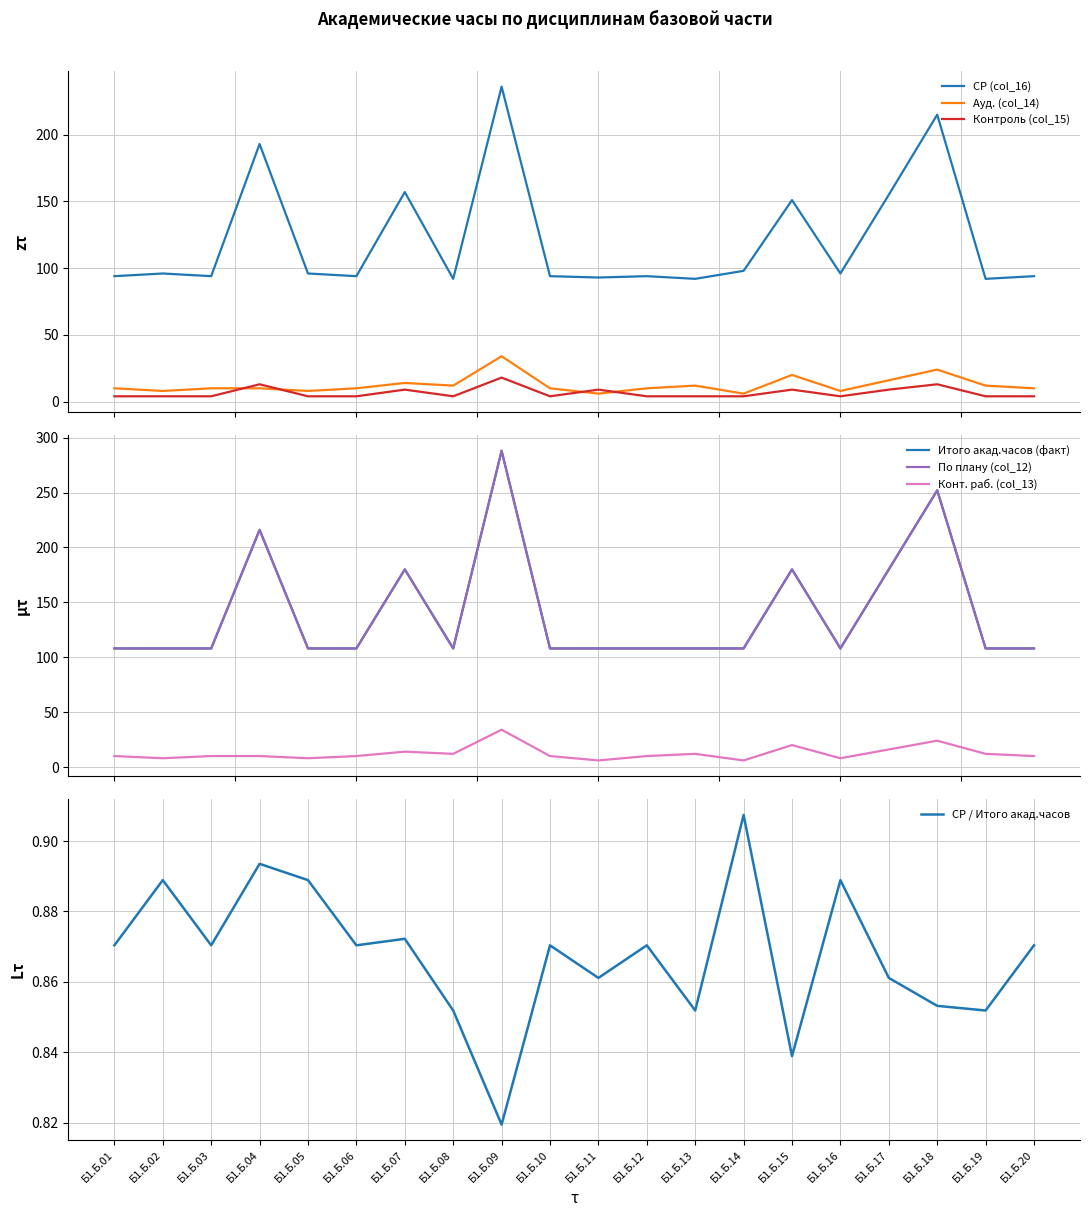

True or false: Конт. раб. (col_13) has a value of 20 at Б1.Б.13.

False